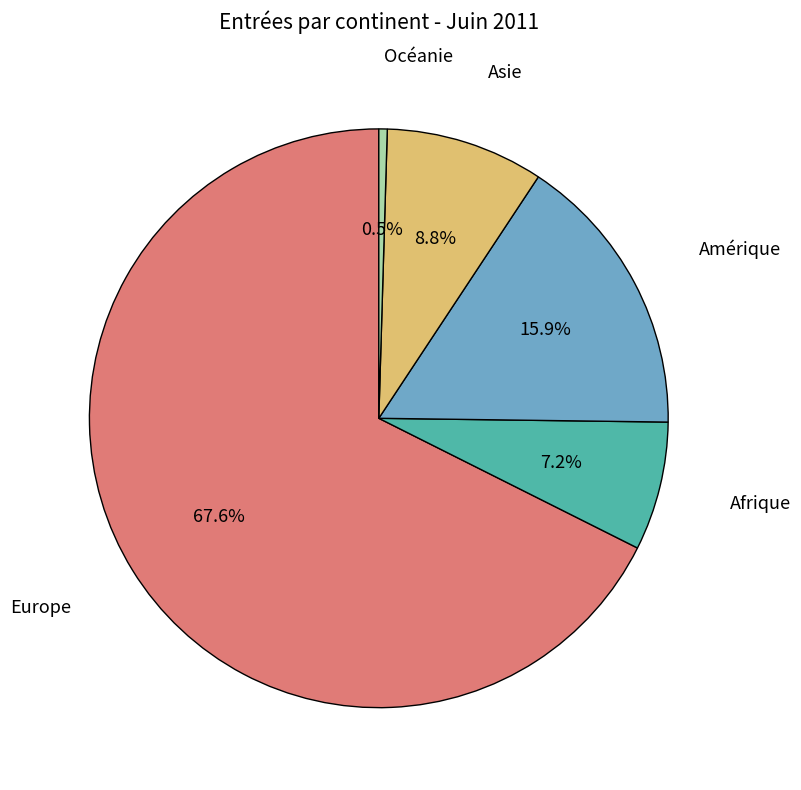

Is there any slice that represents more than half of the pie?

Yes